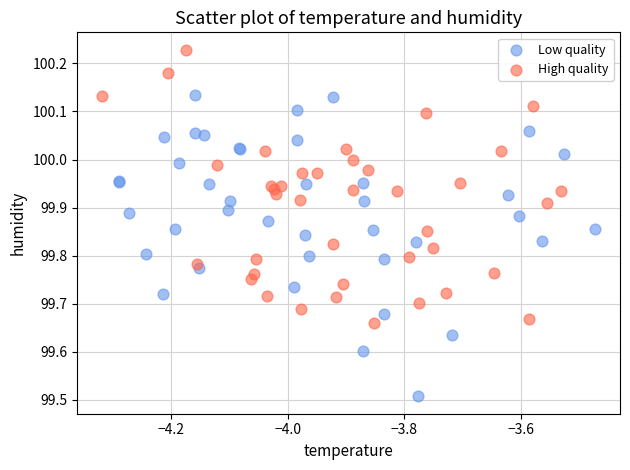

Which series has the largest Y range (max minus min)?

Low quality